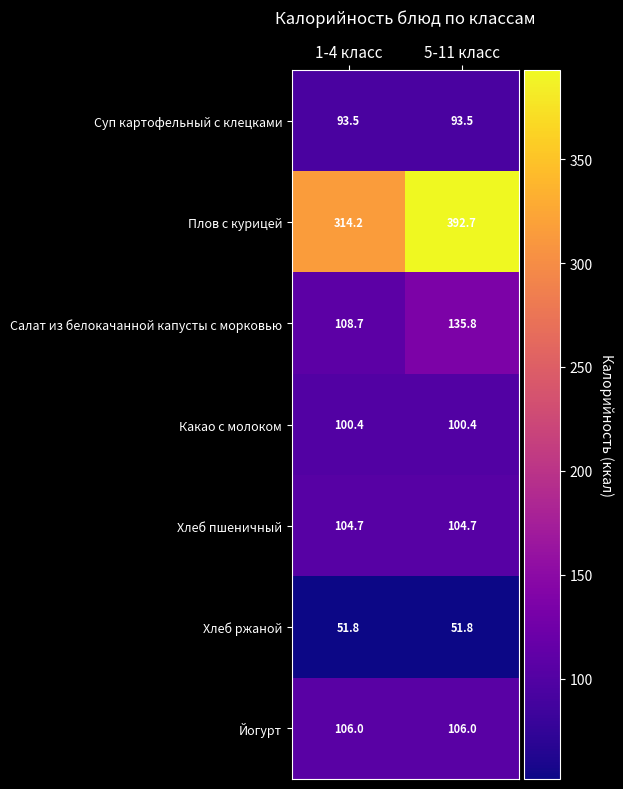

What value does the Плов с курицей series have at 1-4 класс?

314.2